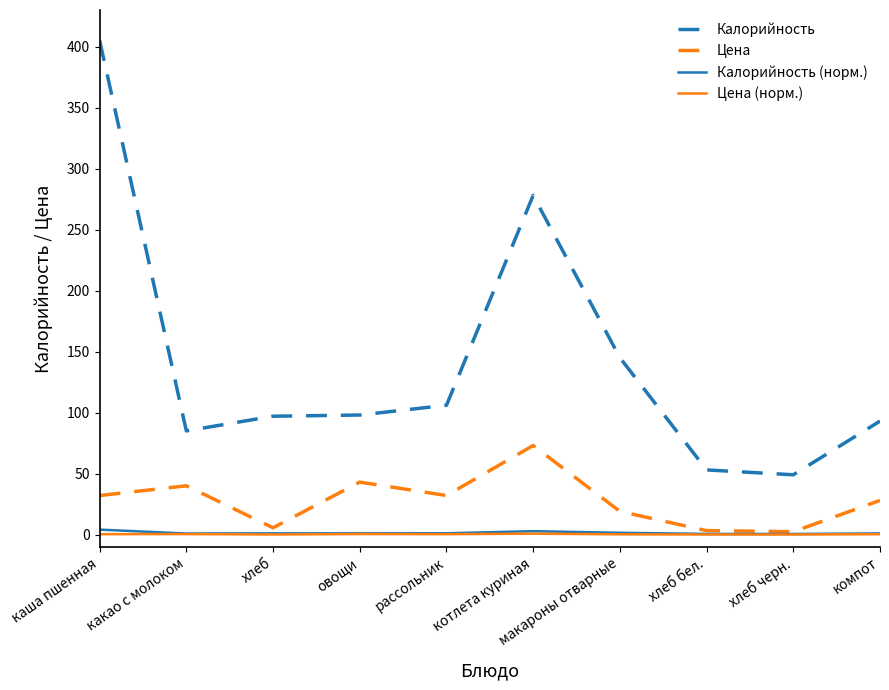

Which series has the largest range (max minus min)?

Калорийность